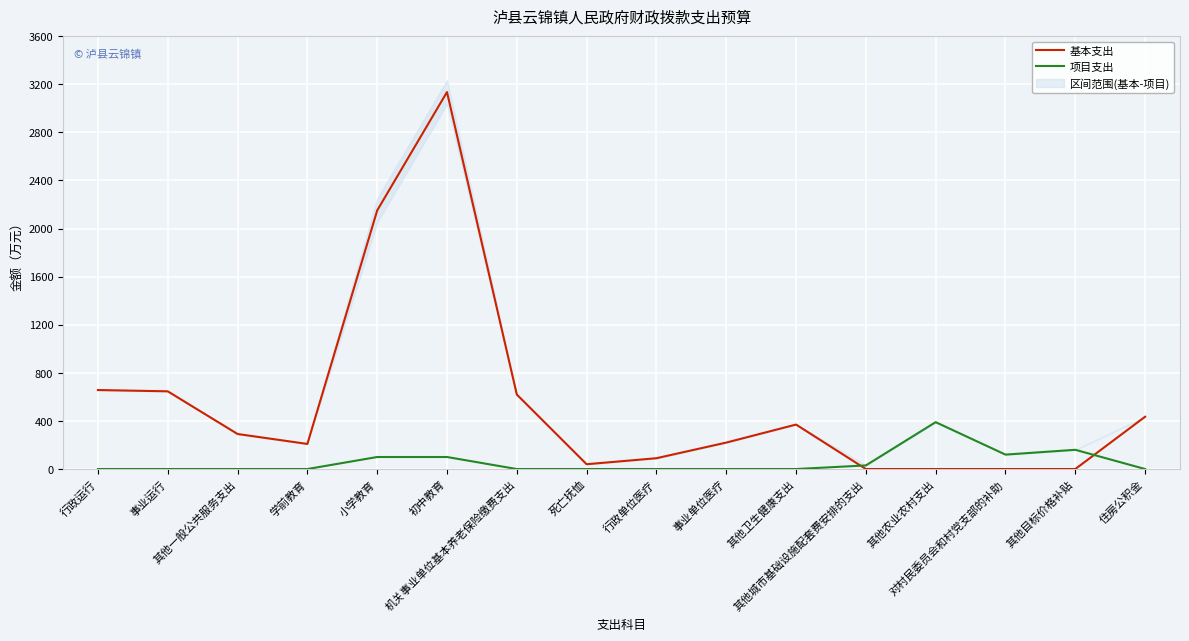

What are all the series names shown in the legend?

基本支出, 项目支出